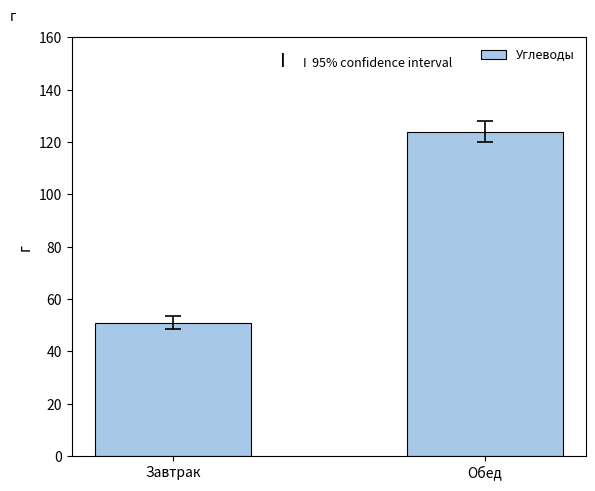

What is the label of the 2nd bar from the left?

Обед